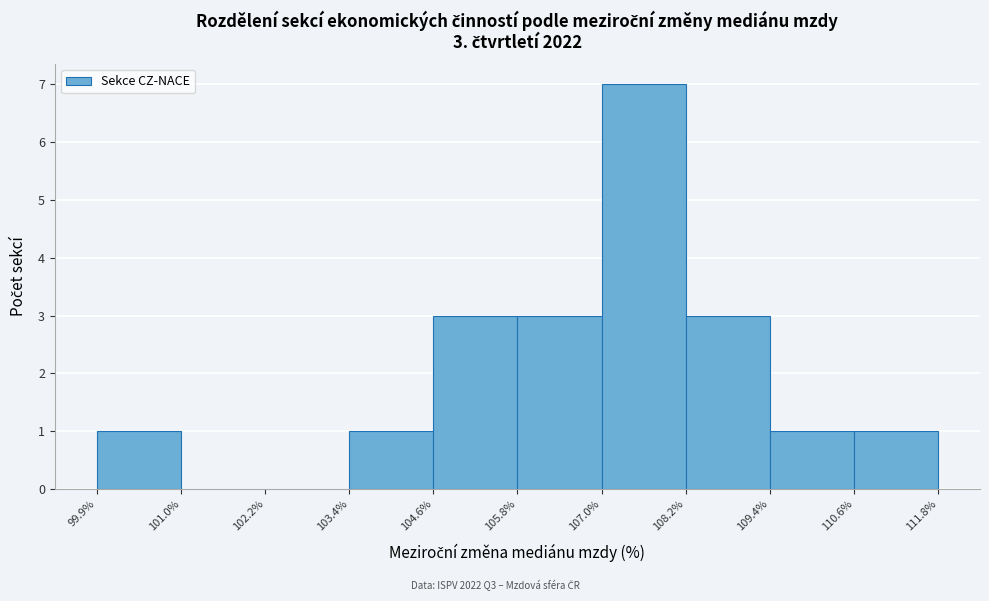

Which range on the x-axis has the tallest bar?

107.0% to 108.2%